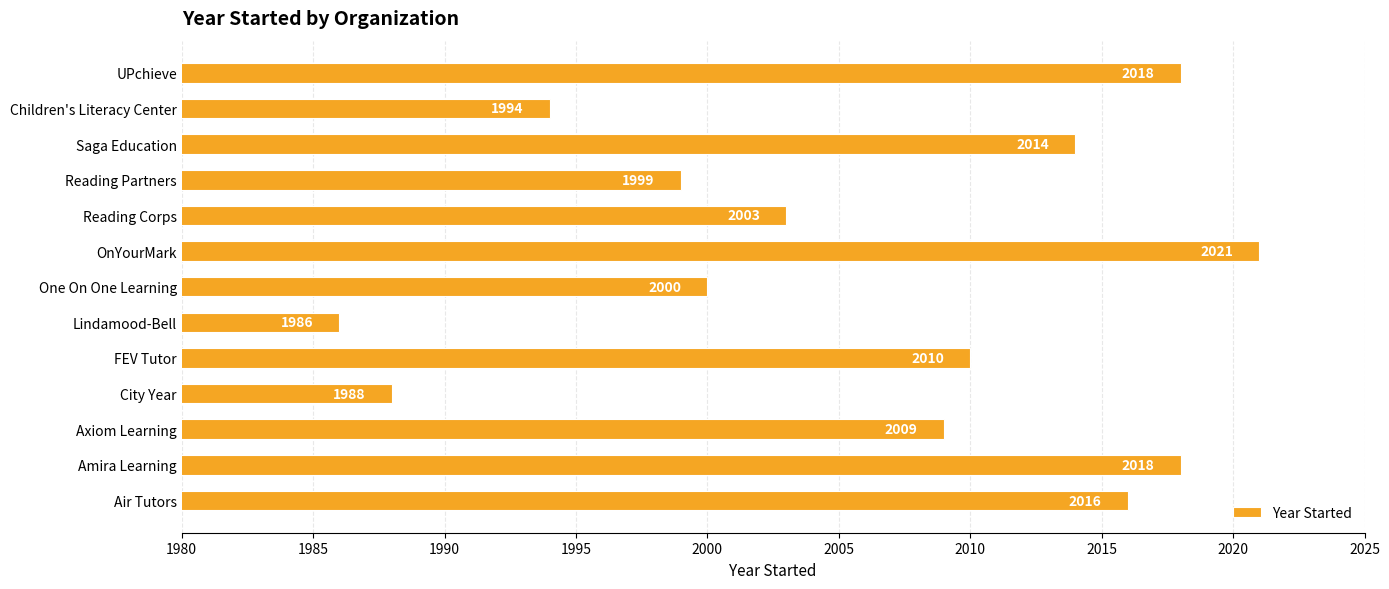

Reading bottom to top, what are all the values shown in this chart?

2016	2018	2009	1988	2010	1986	2000	2021	2003	1999	2014	1994	2018